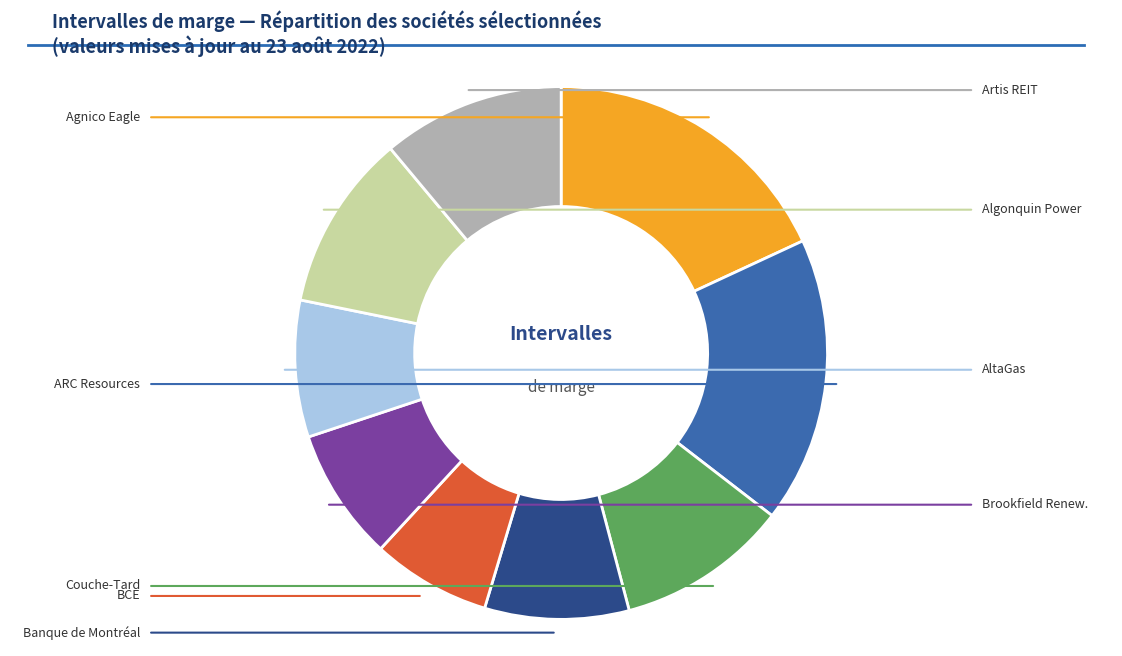

Does any single category account for the majority?

No